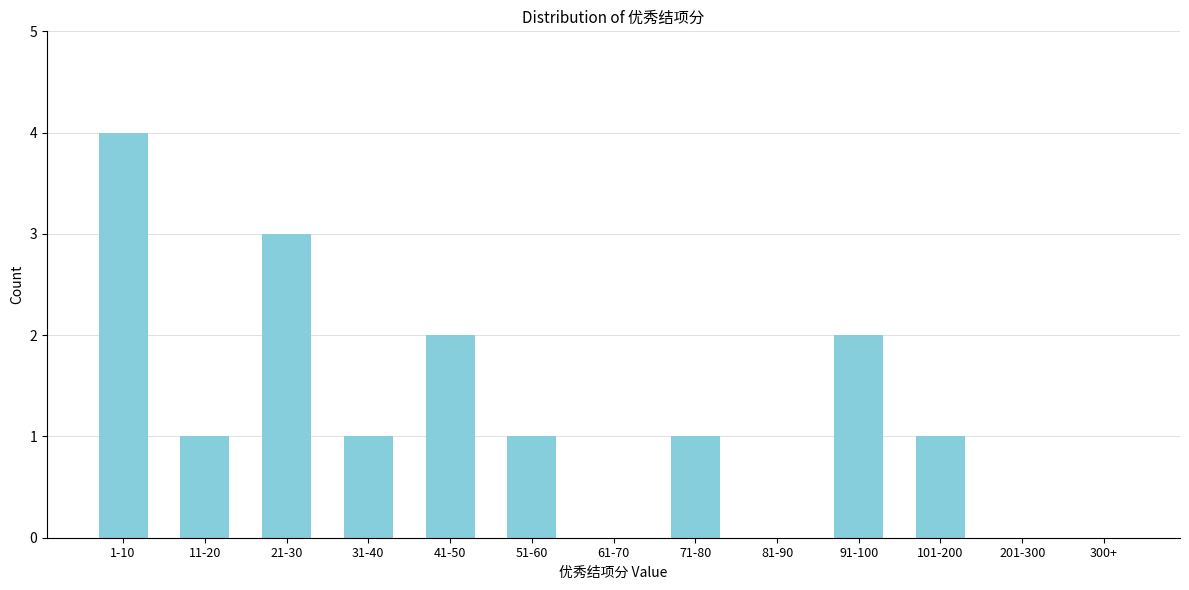

Reading left to right, extract all data points from this chart.

1-10=4	11-20=1	21-30=3	31-40=1	41-50=2	51-60=1	61-70=0	71-80=1	81-90=0	91-100=2	101-200=1	201-300=0	300+=0